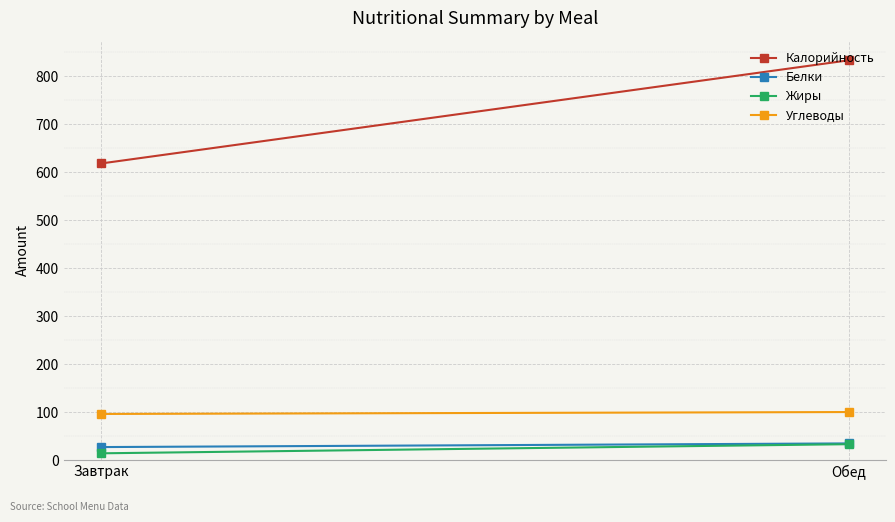

At which category is the sum across all series the highest?

Обед